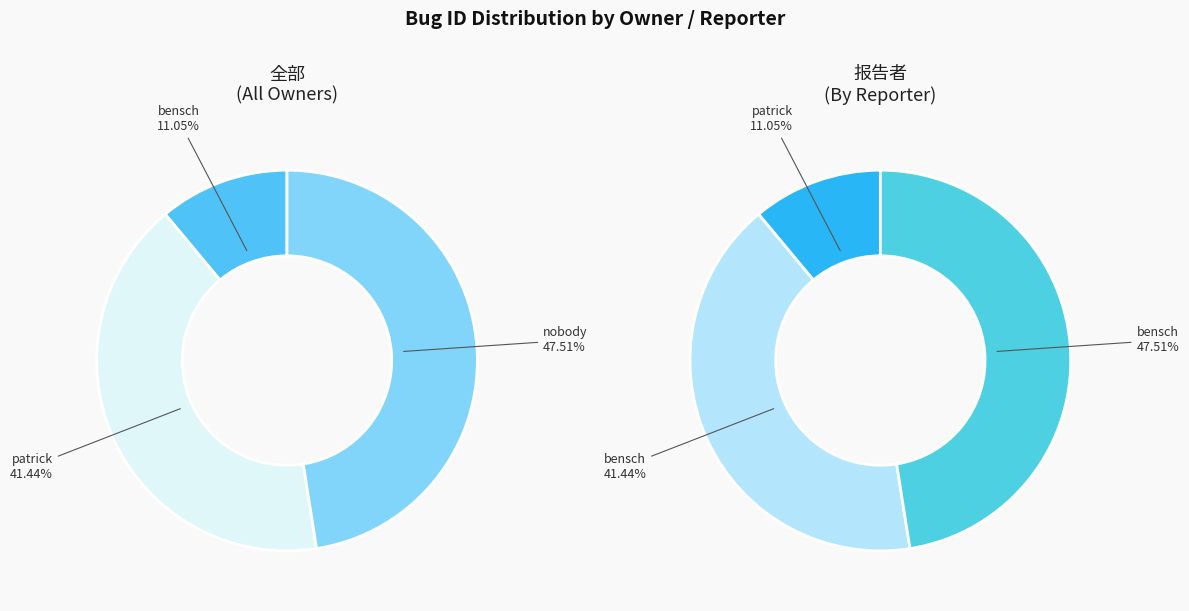

What portion of the pie excludes bensch?

89.0%